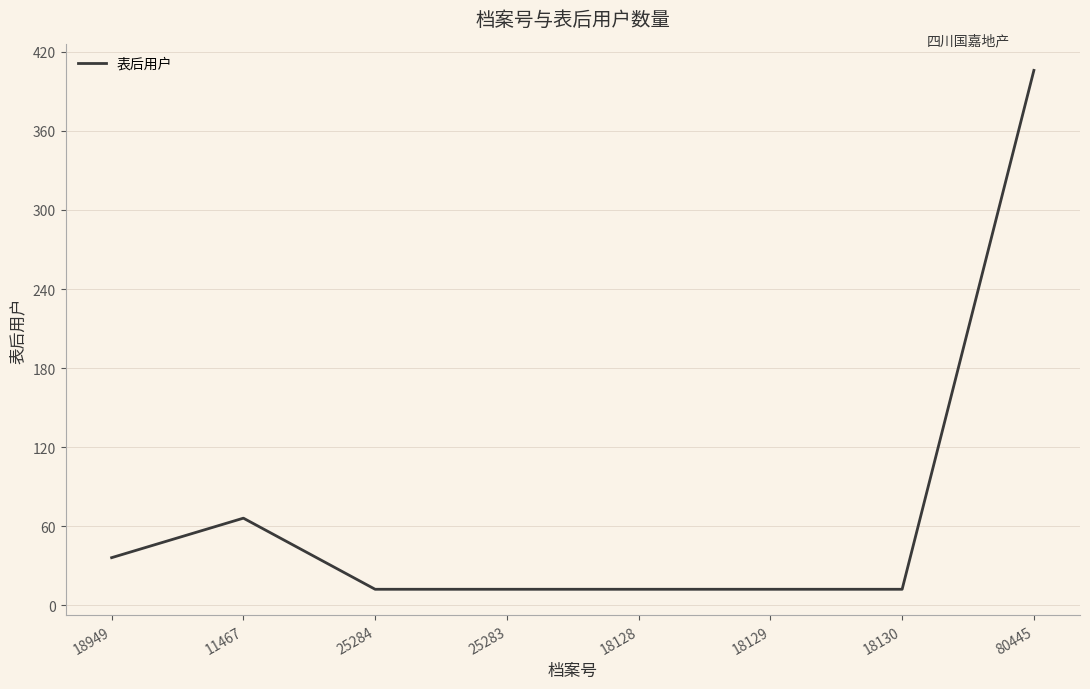

What is the sum of all values?

568